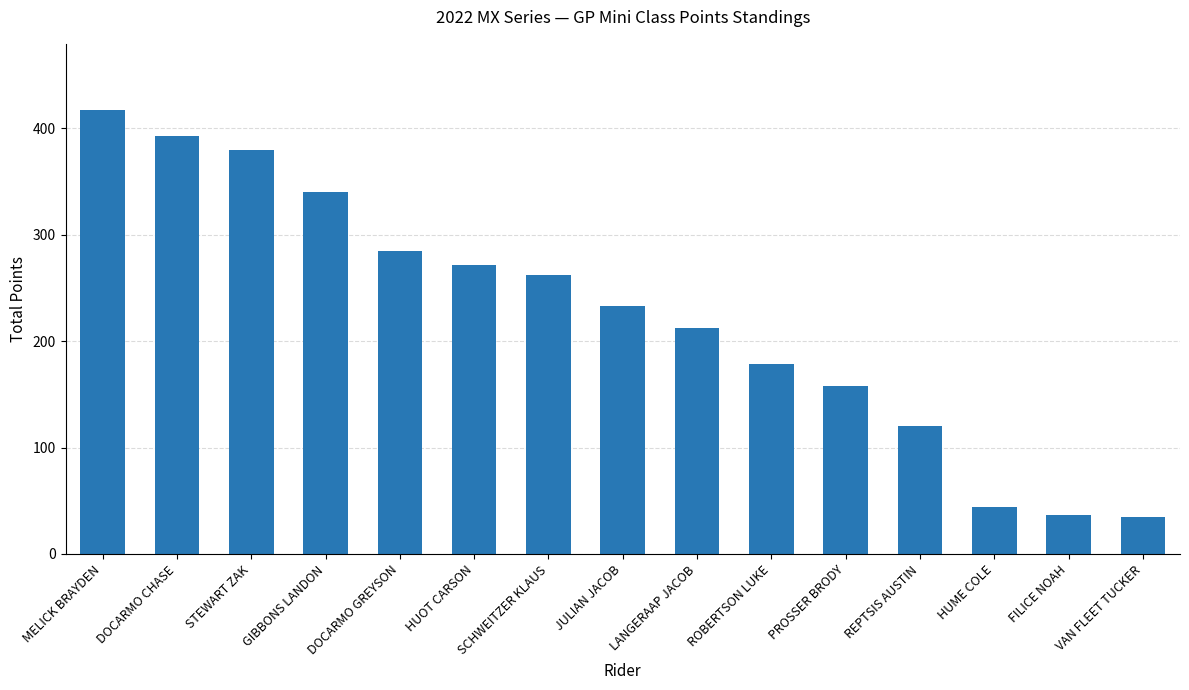

Reading left to right, transcribe all the data shown in this chart.

417	393	380	340	285	272	262	233	212	179	158	120	44	37	35